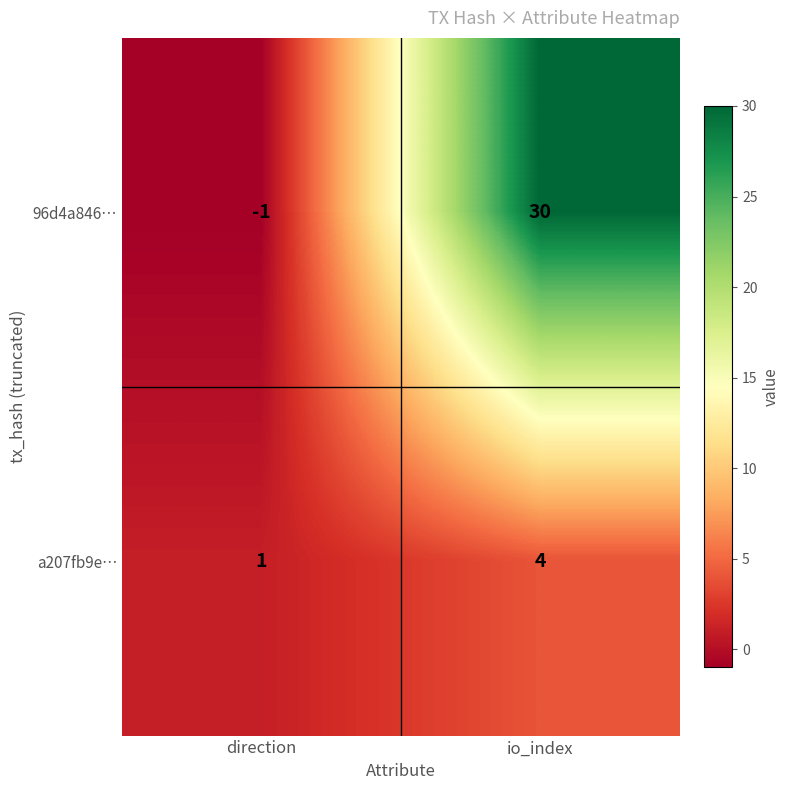

Is it true that 96d4a846… equals 43 at io_index?

False